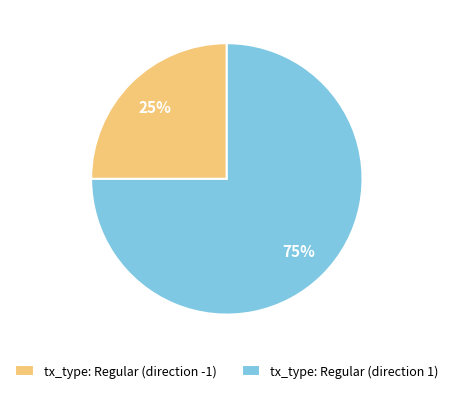

How many segments does this pie chart have?

2